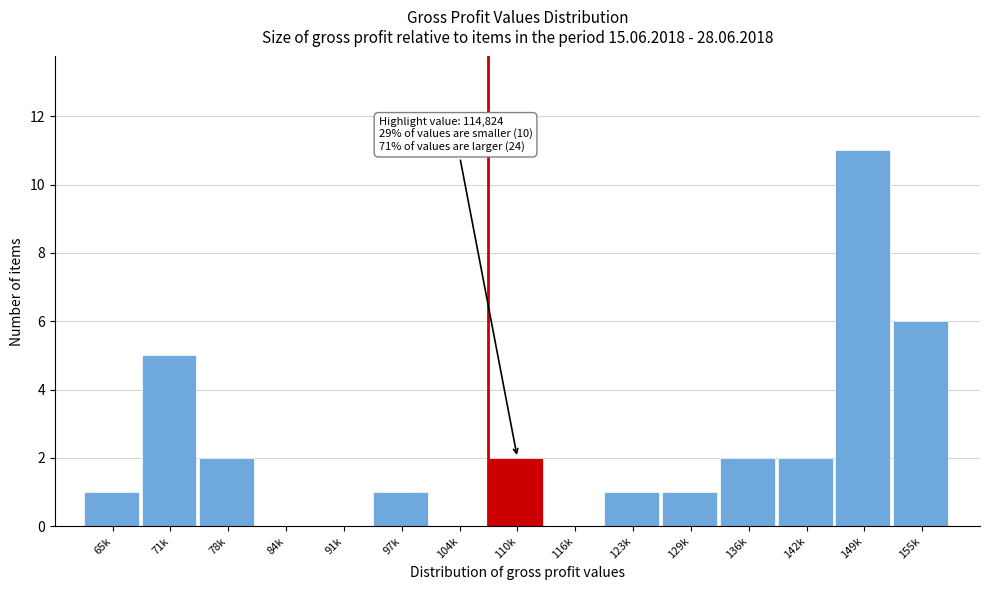

Reading right to left, extract all data points from this chart.

155k=6	149k=11	142k=2	136k=2	129k=1	123k=1	116k=0	110k=2	104k=0	97k=1	91k=0	84k=0	78k=2	71k=5	65k=1